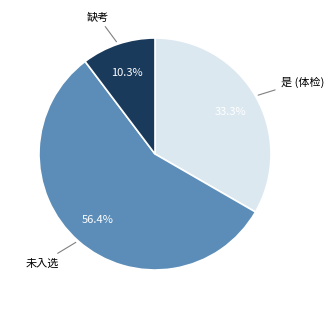

Does any single category account for the majority?

Yes